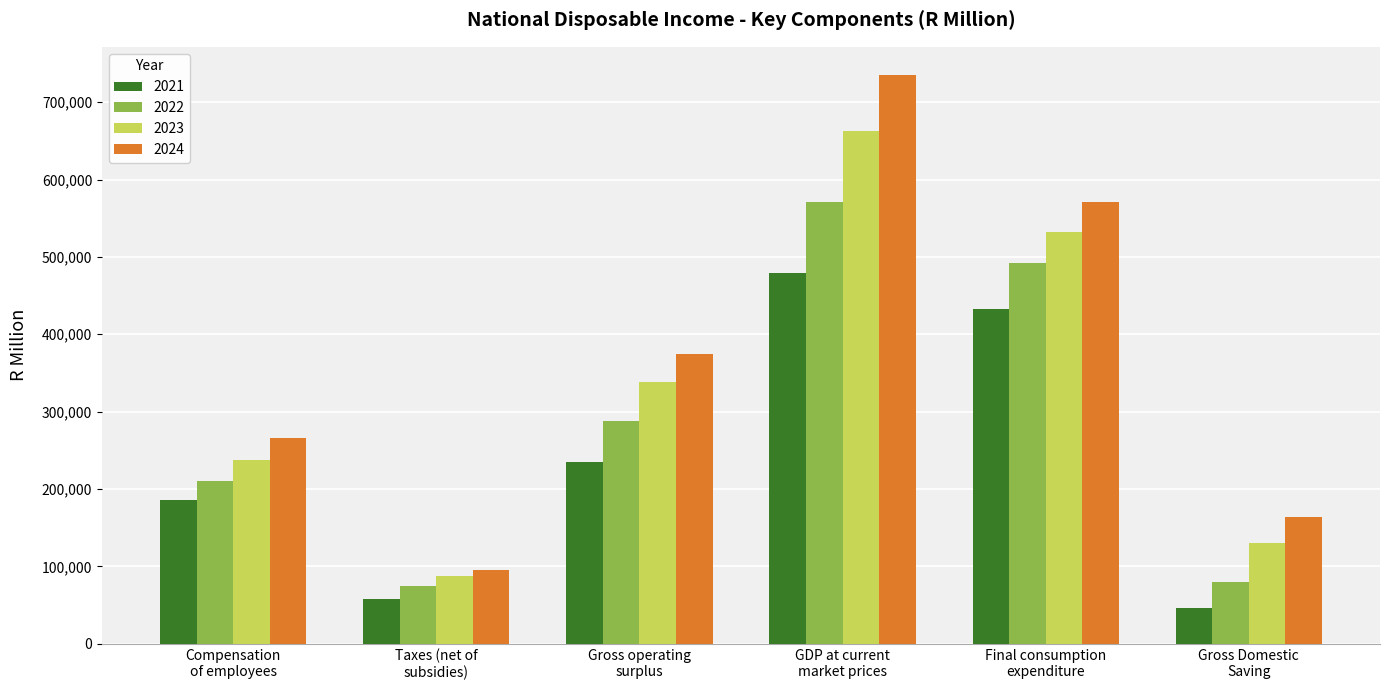

Which series has the widest spread of values?

2024